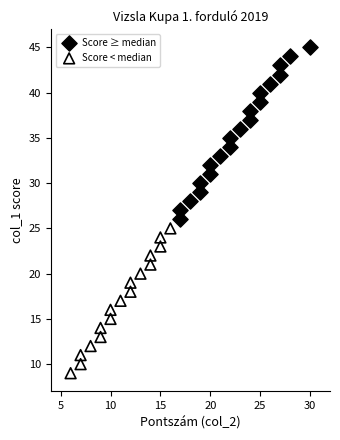

Which series reaches the maximum Y coordinate?

Score ≥ median